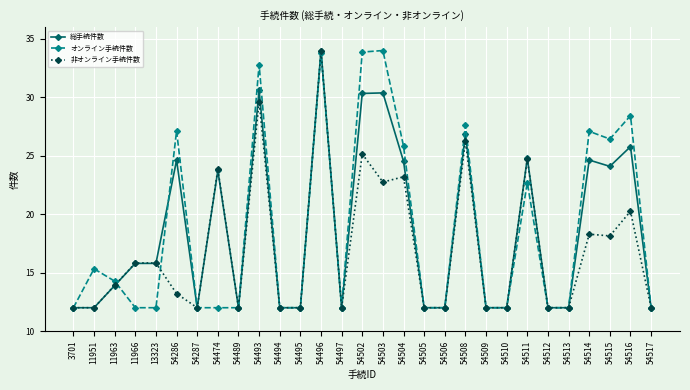

Where is 総手続件数 nearest to the value 23?

54474